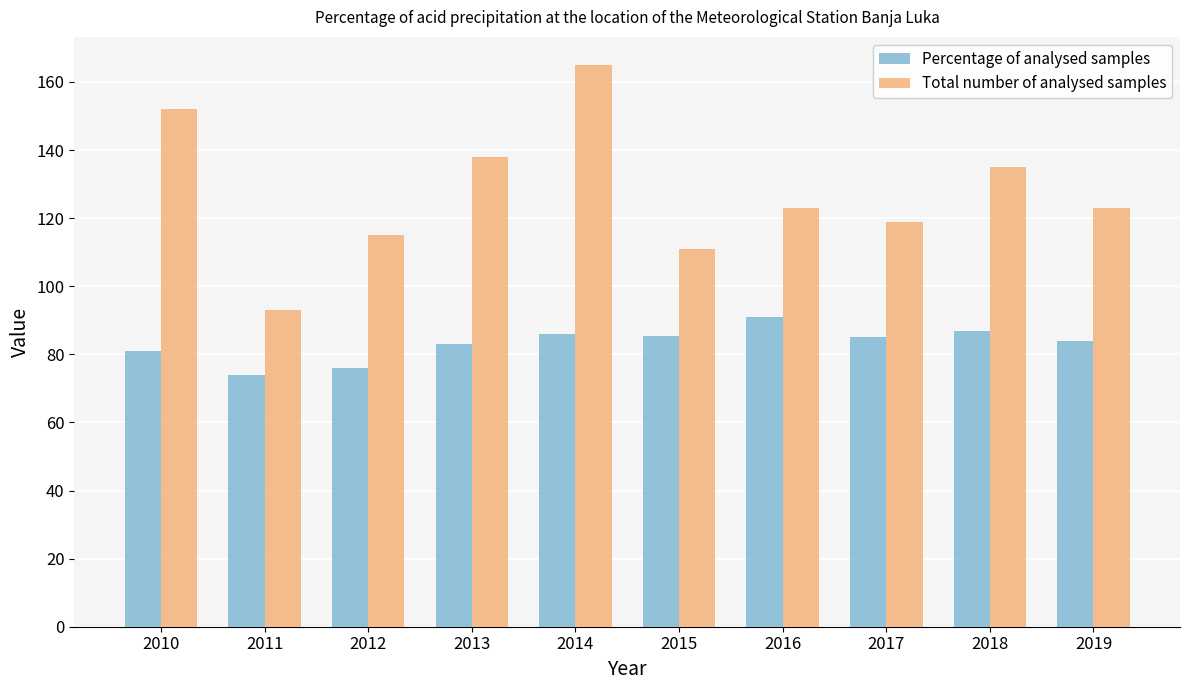

At 2016, list the series in order from largest to smallest.

Total number of analysed samples, Percentage of analysed samples